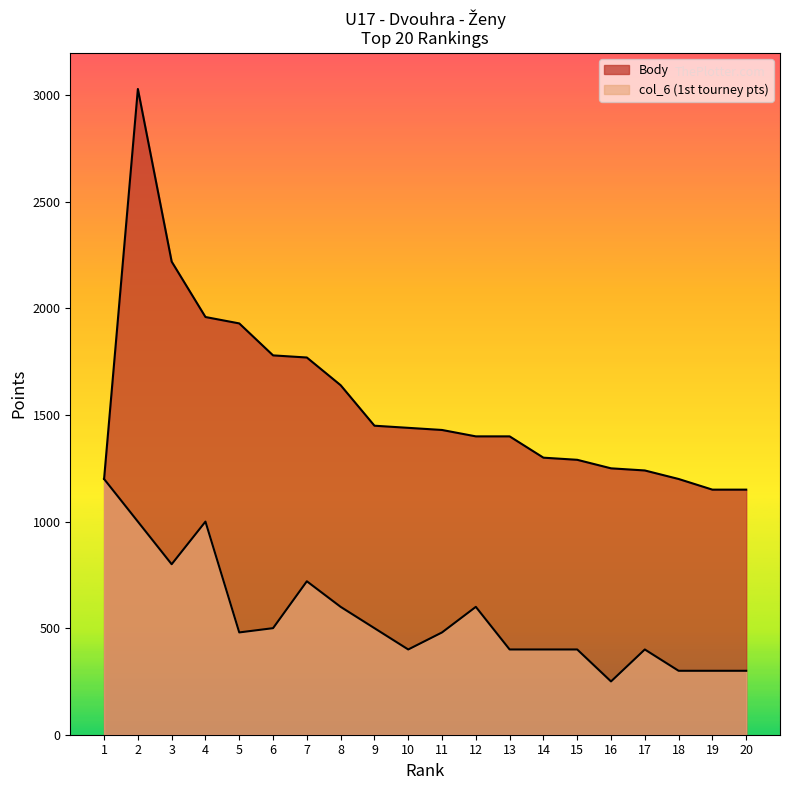

List the labels in order of Body value, largest first.

2, 3, 4, 5, 6, 7, 8, 9, 10, 11, 12, 13, 14, 15, 16, 17, 1, 18, 19, 20